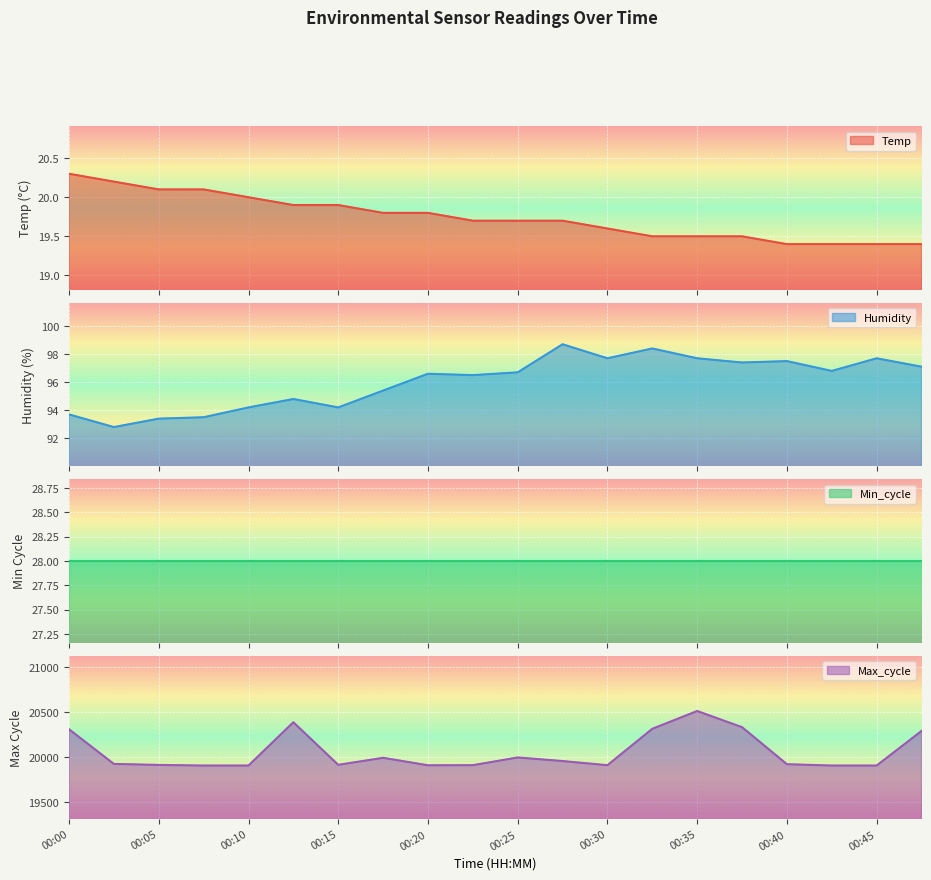

What is the minimum value for Temp?

19.4